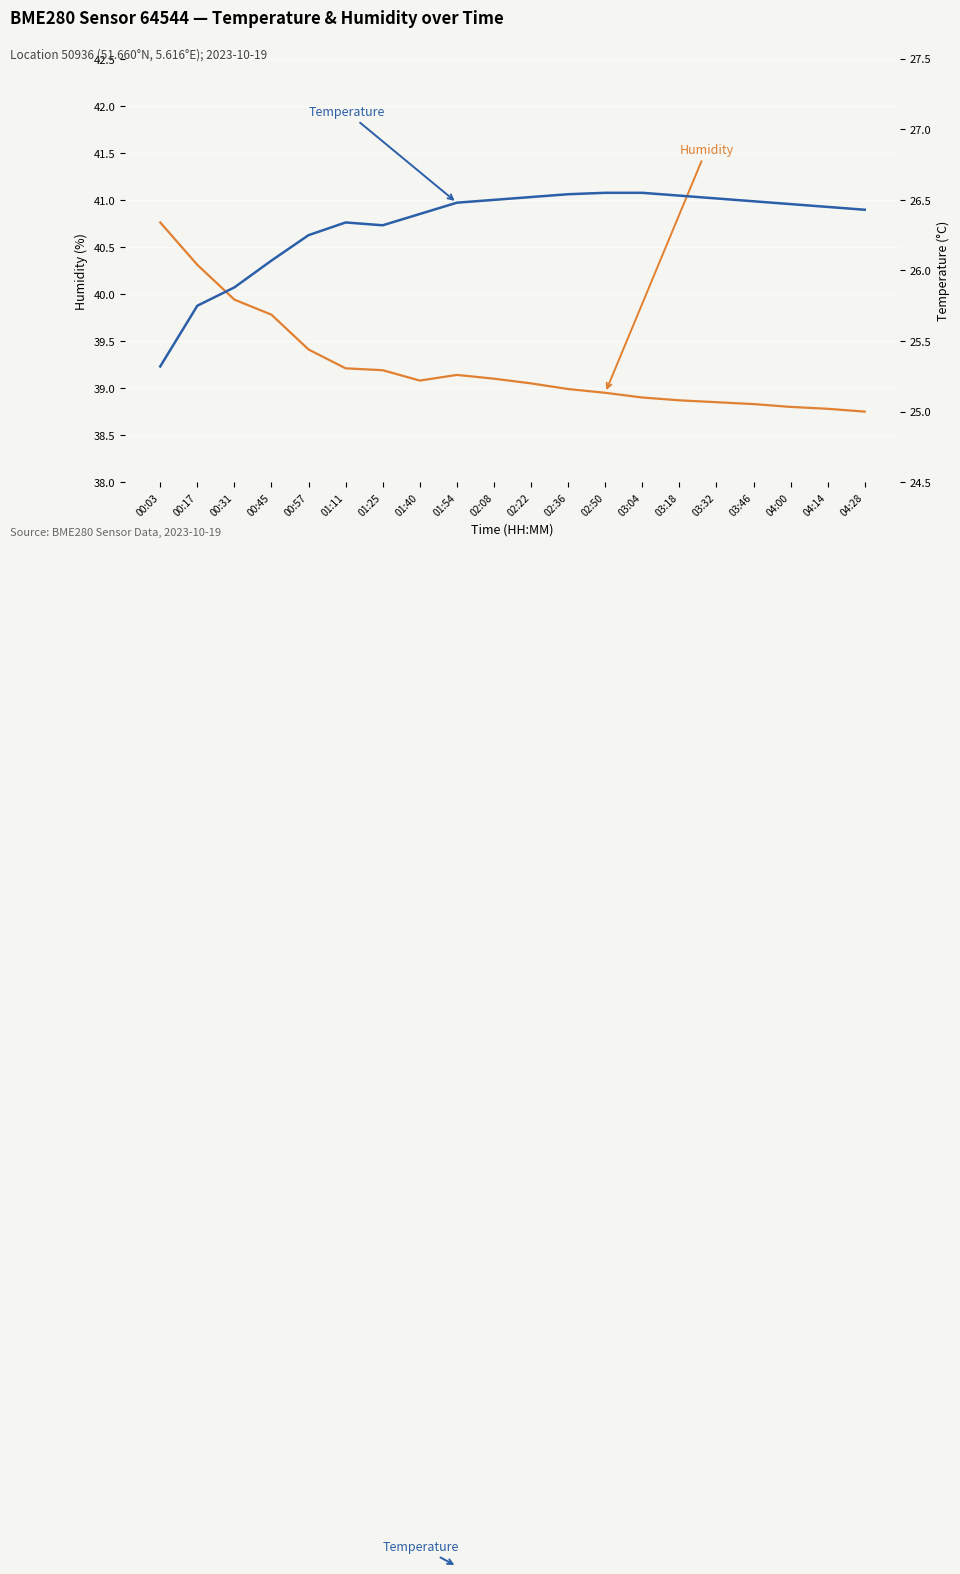

What are all the series names shown in the legend?

humidity, temperature